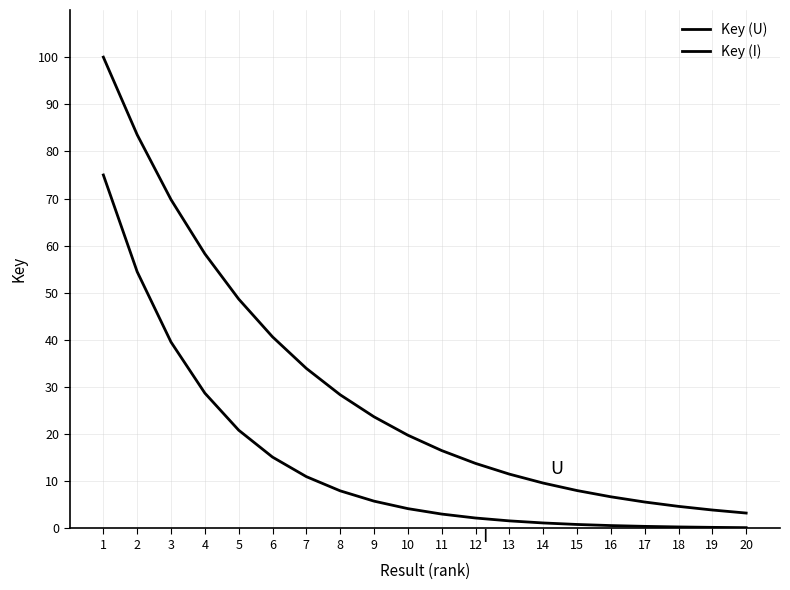

Does the chart have visible grid lines?

Yes